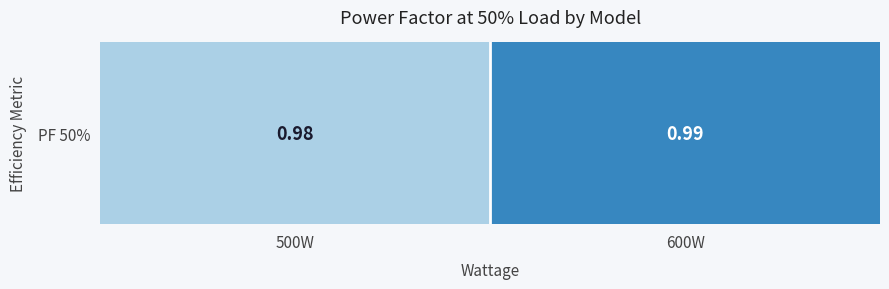

How many values are between 0 and 1?

2